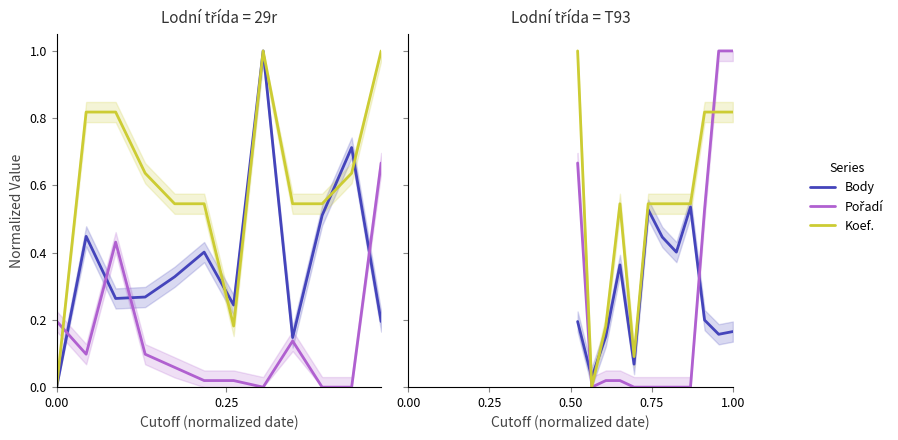

True or false: Pořadí and Koef. cross at least once.

True